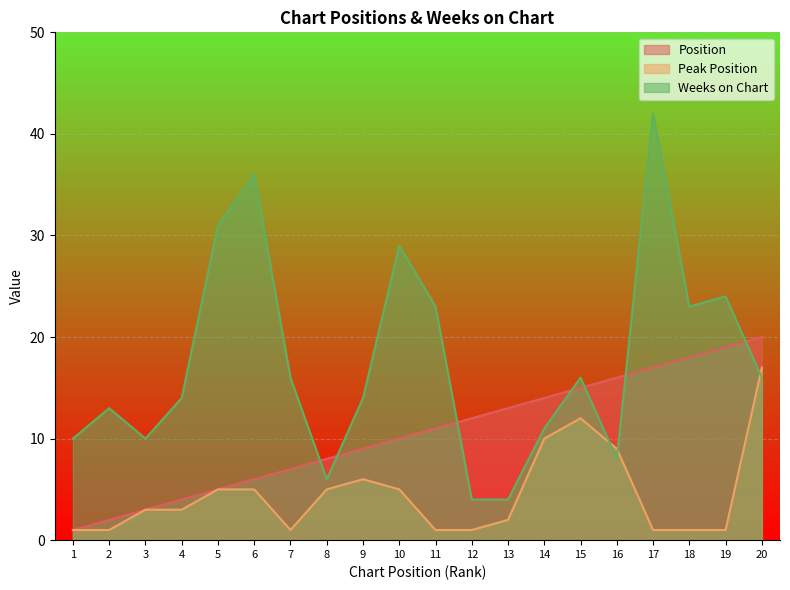

How many data points does each series have?

20